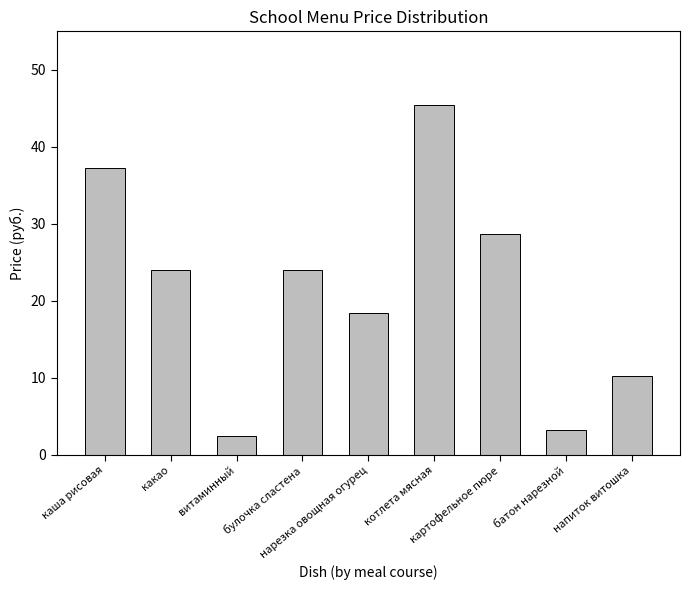

What is the sum of the values at витаминный and нарезка овощная огурец?

20.8